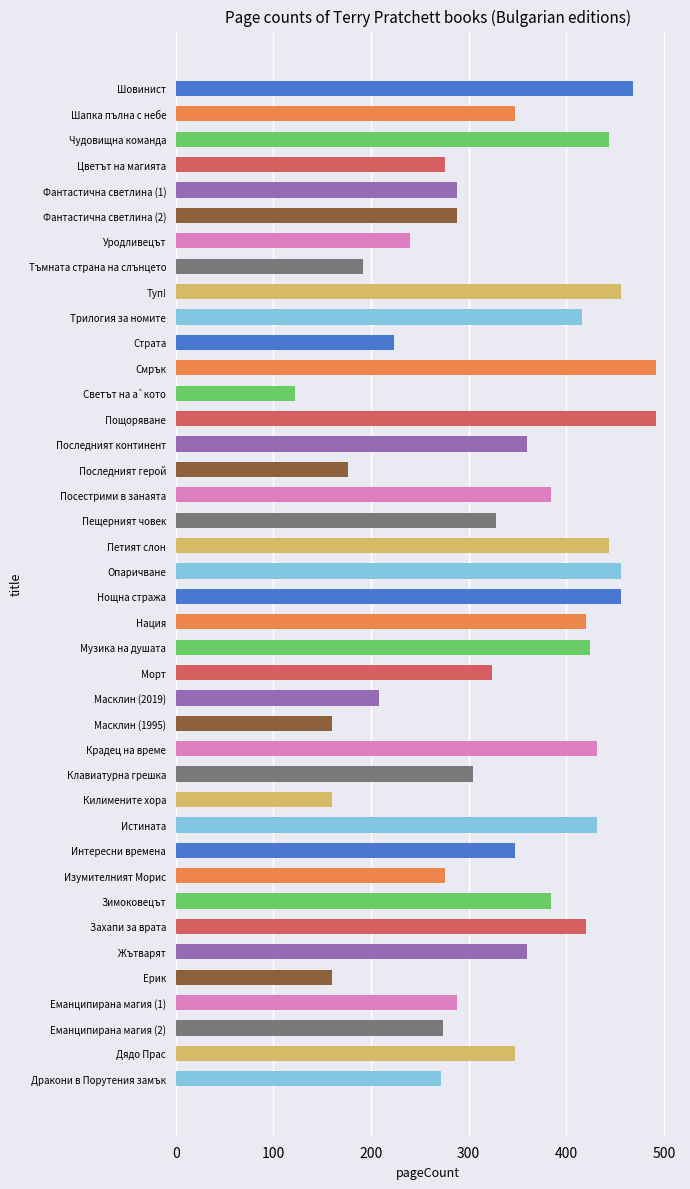

What is the average value?

334